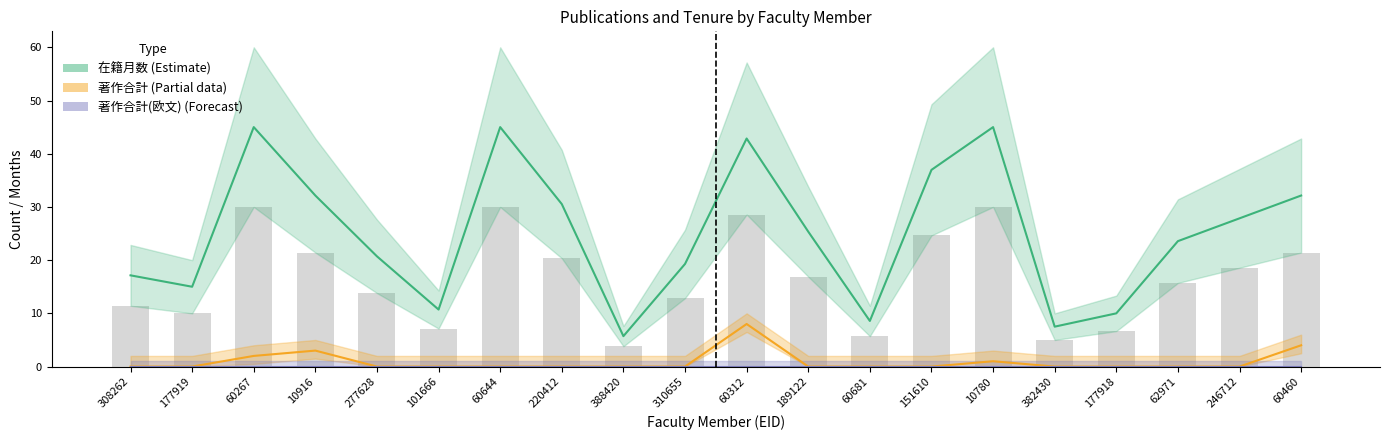

At which category is the sum across all series the highest?

60312